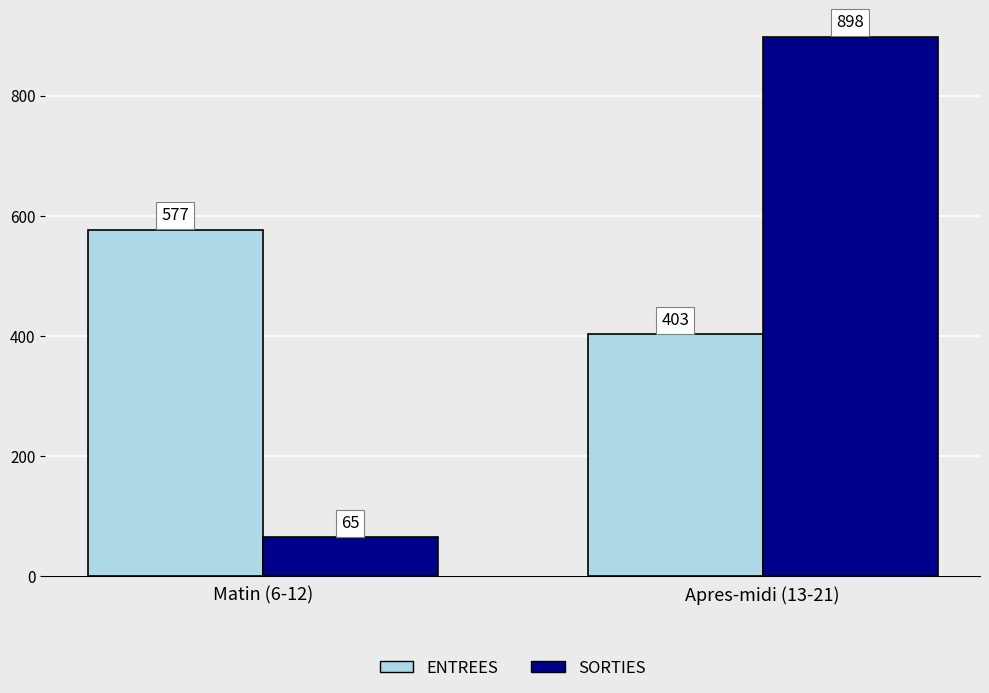

What are all the series names shown in the legend?

ENTREES, SORTIES